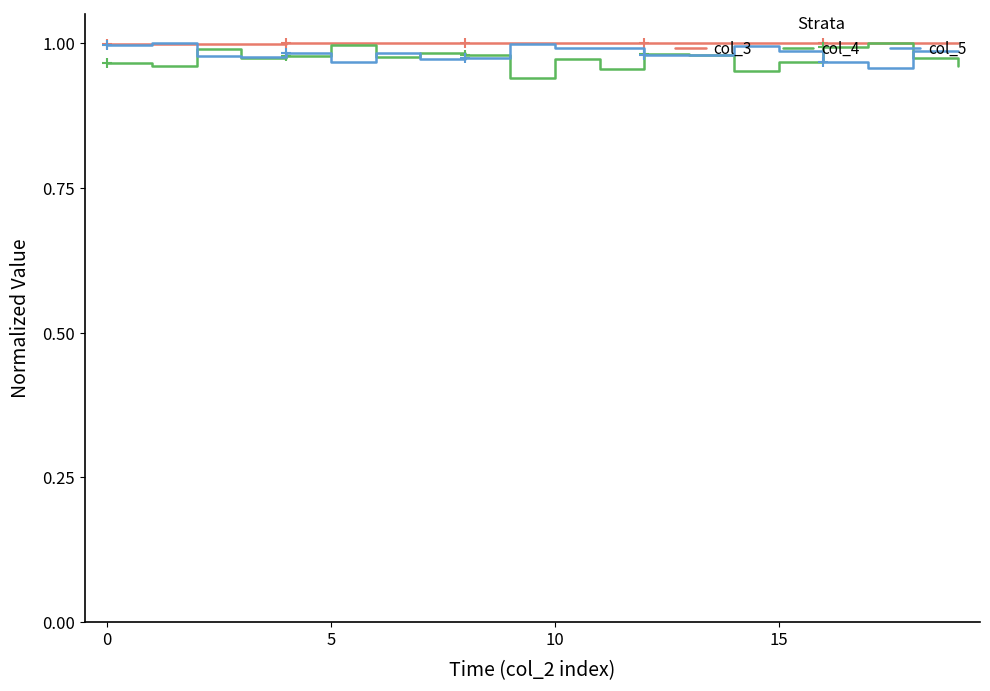

Which category has the highest value in the col_4 series?

17